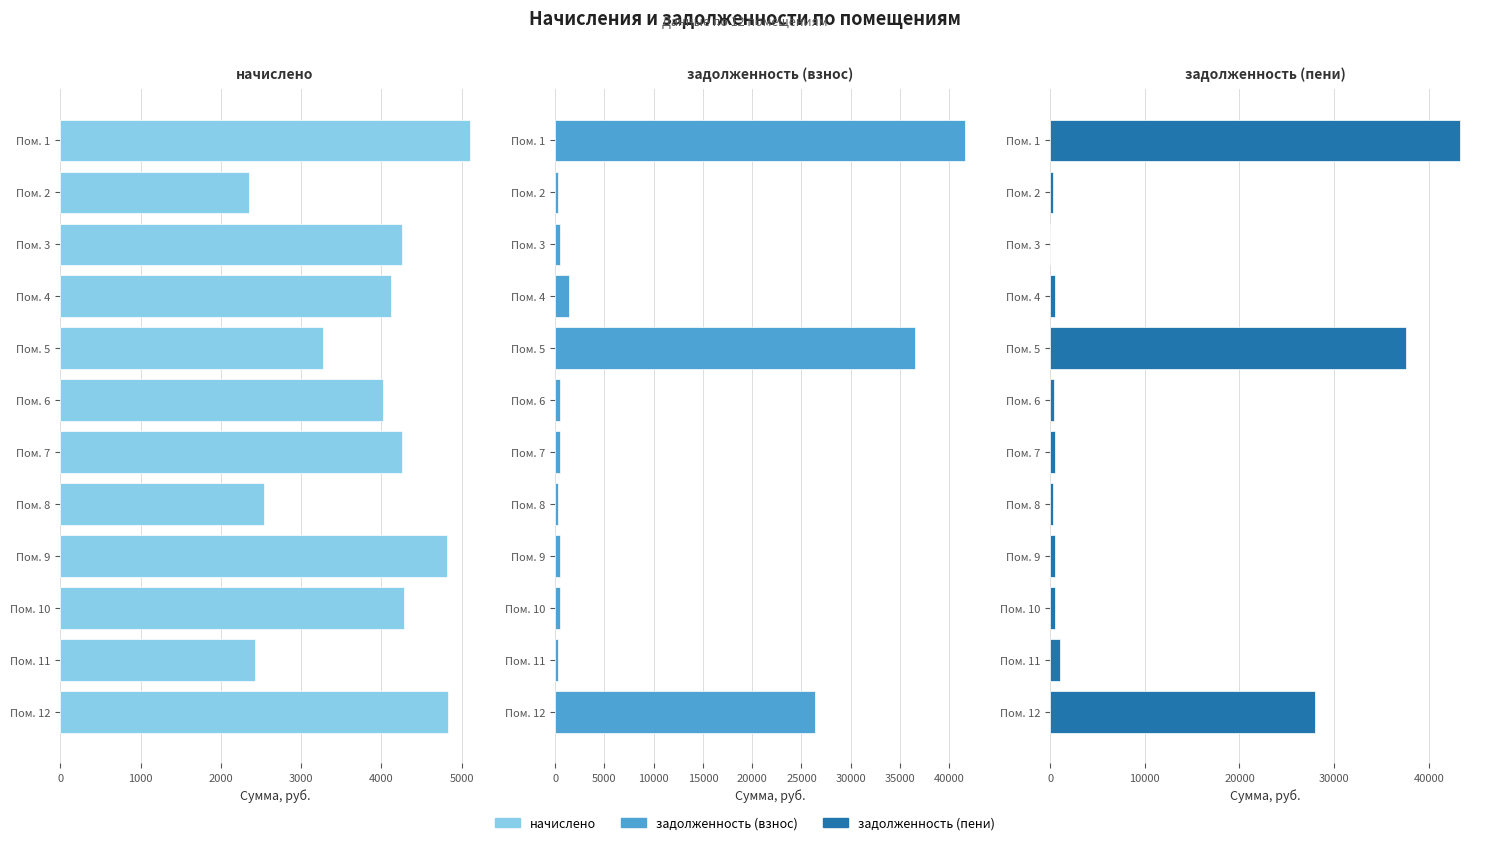

The value of начислено at Пом. 5 is 3278.1. True or false?

True